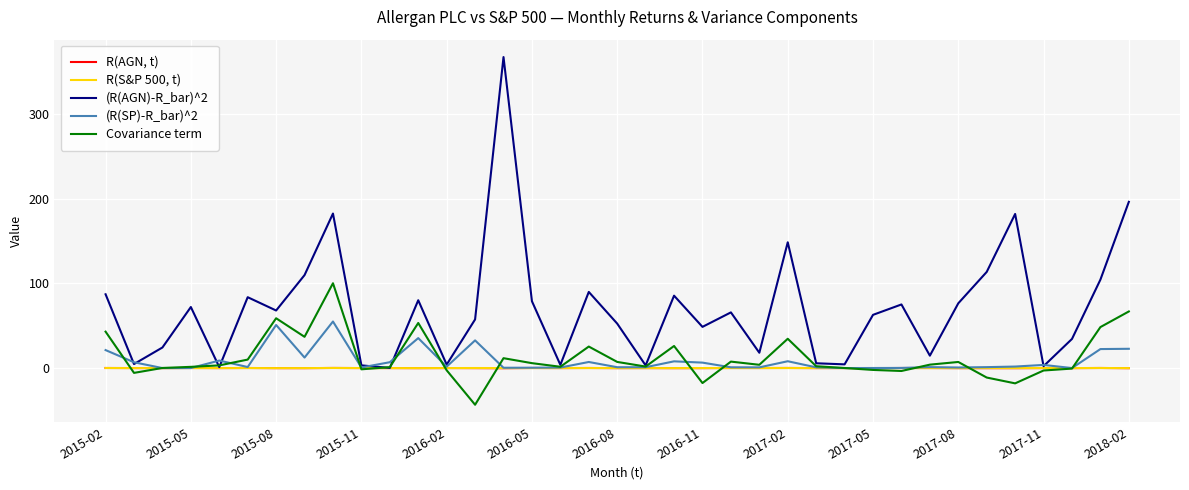

Which series has the largest total across all categories?

(R(AGN)-R_bar)^2